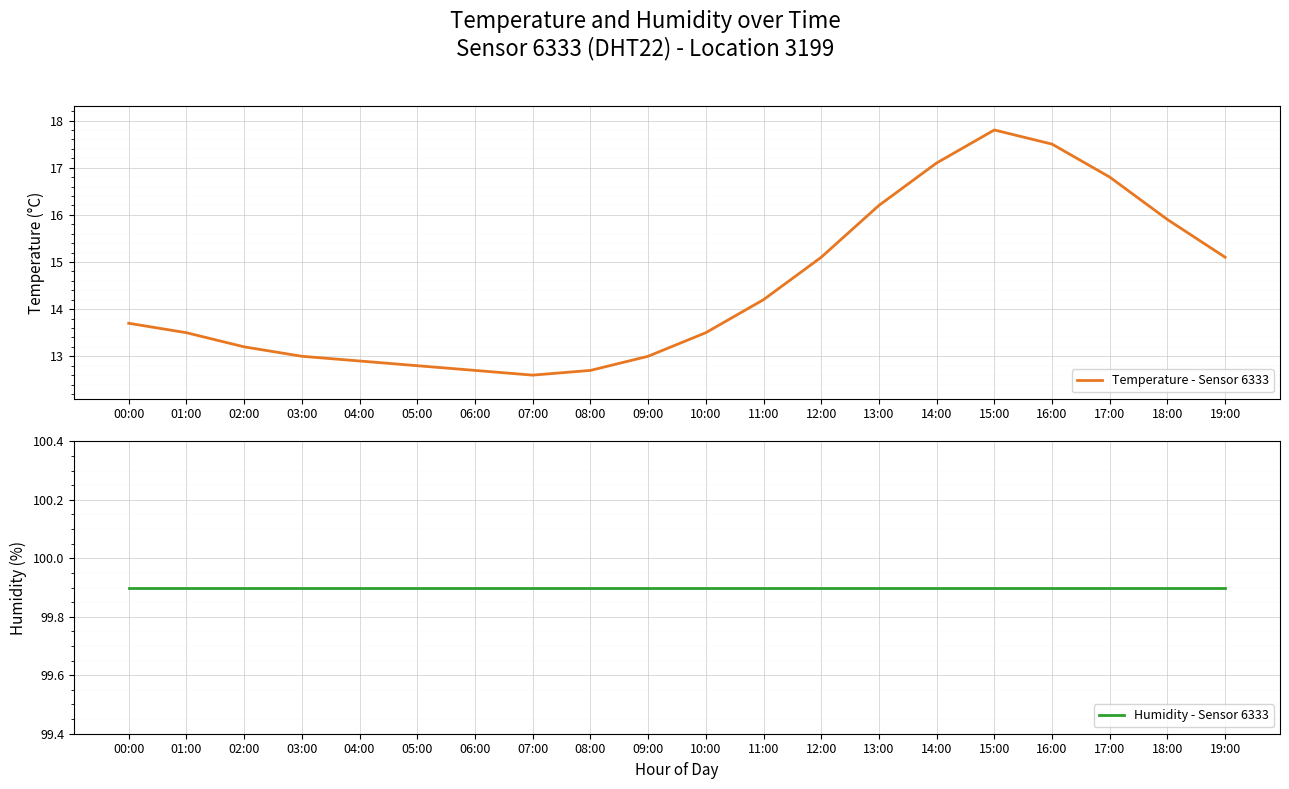

What is the greatest value displayed?

99.9